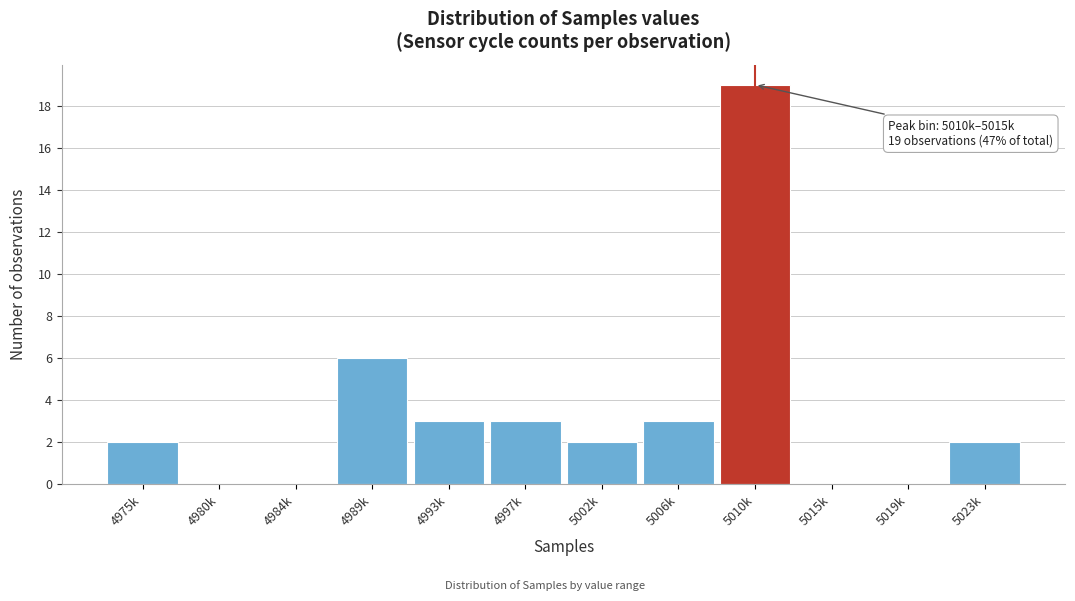

Reading right to left, transcribe all the data shown in this chart.

5023k=2	5019k=0	5015k=0	5010k=19	5006k=3	5002k=2	4997k=3	4993k=3	4989k=6	4984k=0	4980k=0	4975k=2